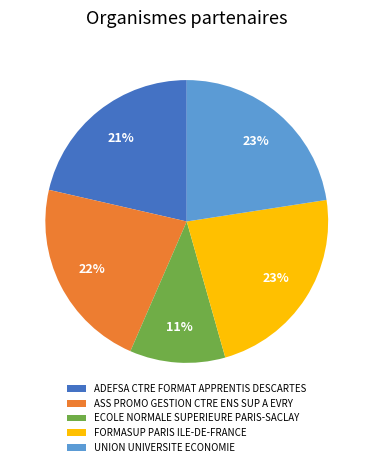

Which category has the smallest portion of the pie?

ECOLE NORMALE SUPERIEURE PARIS-SACLAY